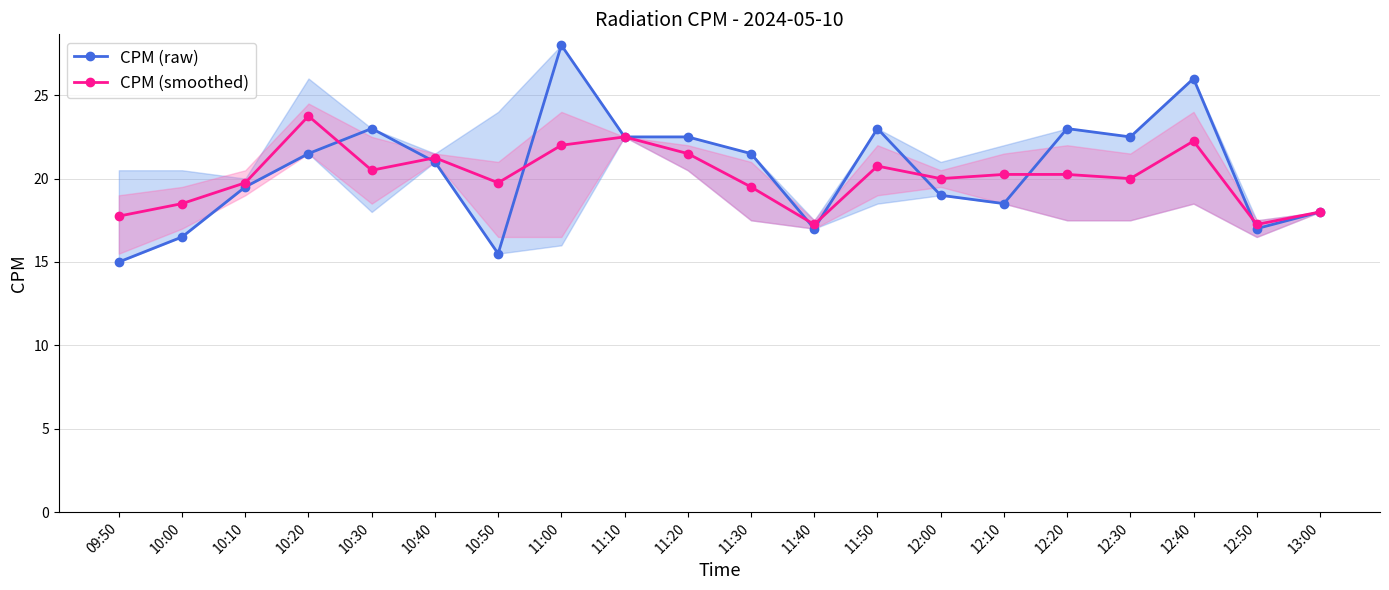

Is this an area chart (filled region under the line)?

No